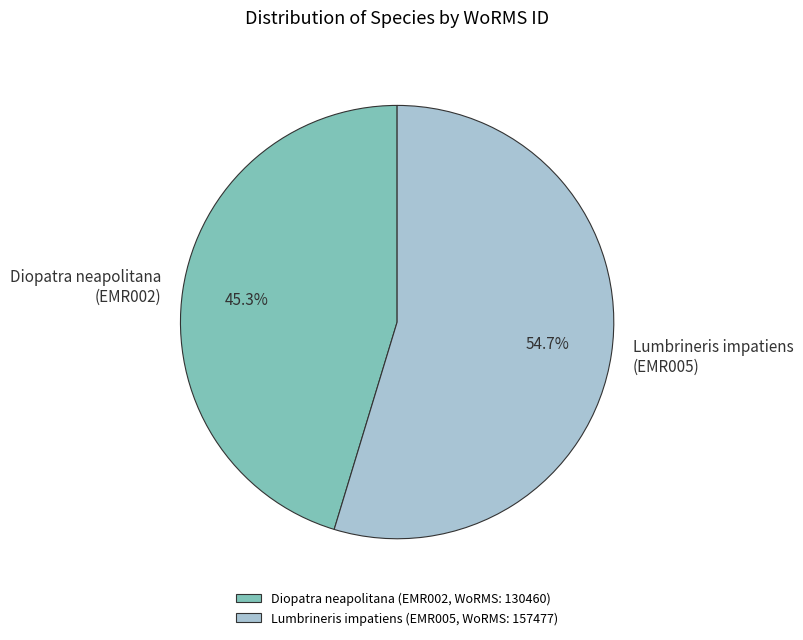

Approximately how many times larger is the value at Diopatra neapolitana (EMR002) compared to Lumbrineris impatiens (EMR005)?

0.8